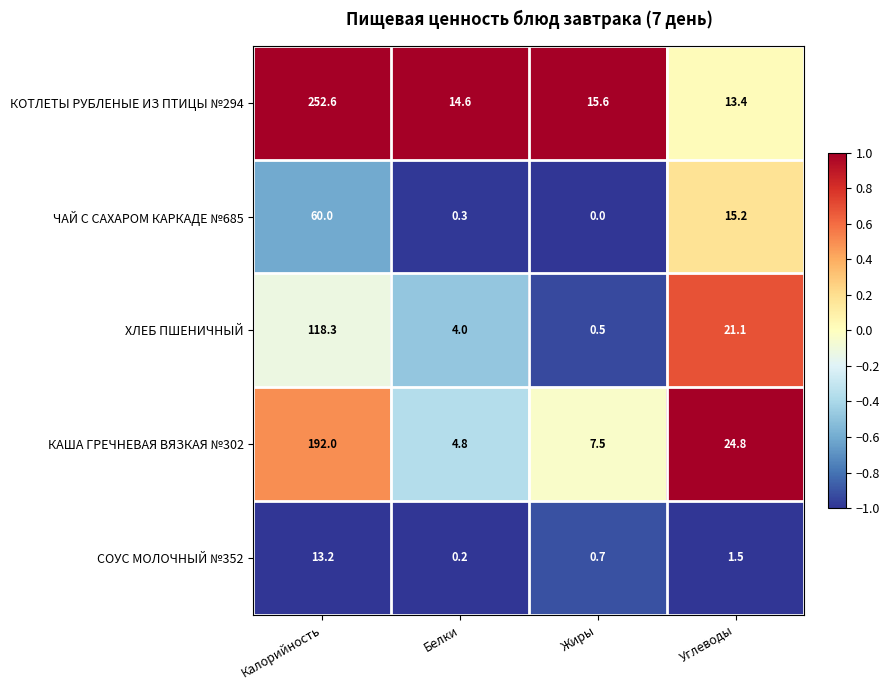

Is it true that КАША ГРЕЧНЕВАЯ ВЯЗКАЯ №302 equals 7.5 at Белки?

False